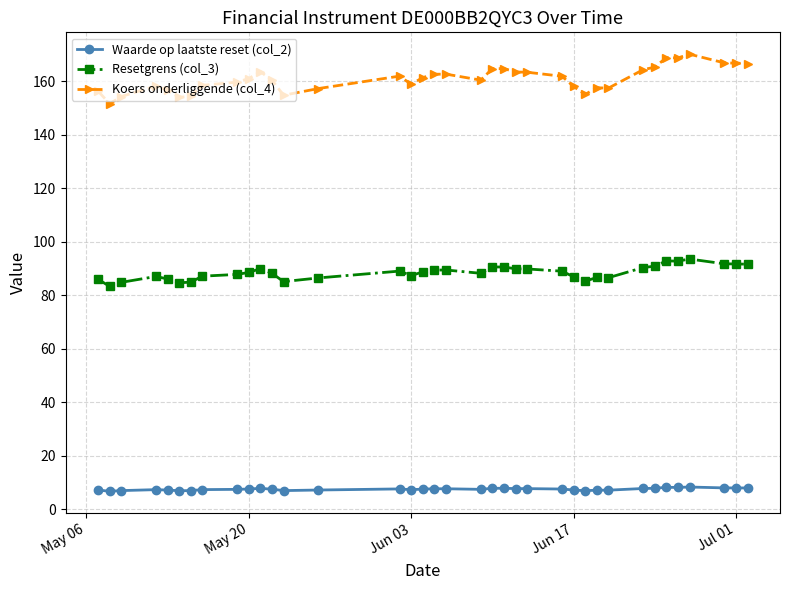

In Koers onderliggende (col_4), how many points are lower than both neighbors (excluding endpoints)?

8